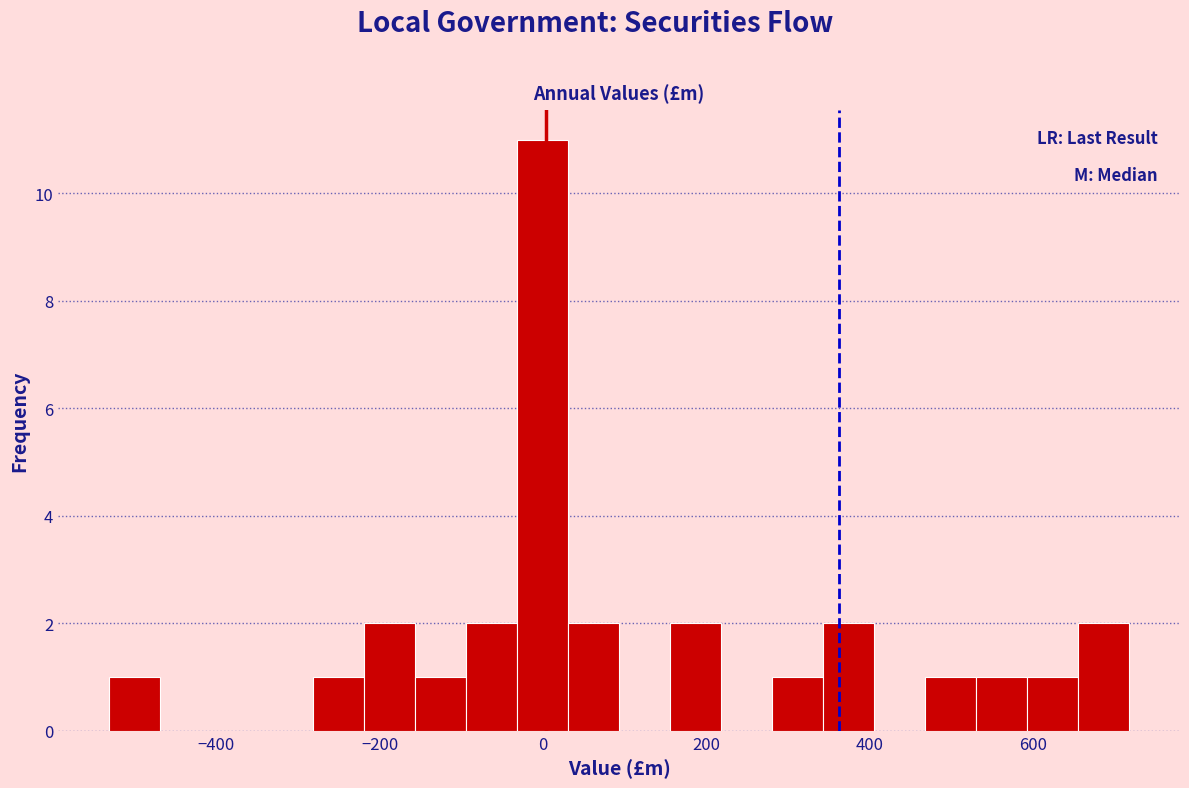

Read against the x-axis, roughly where is the centre of the tallest bar?

0